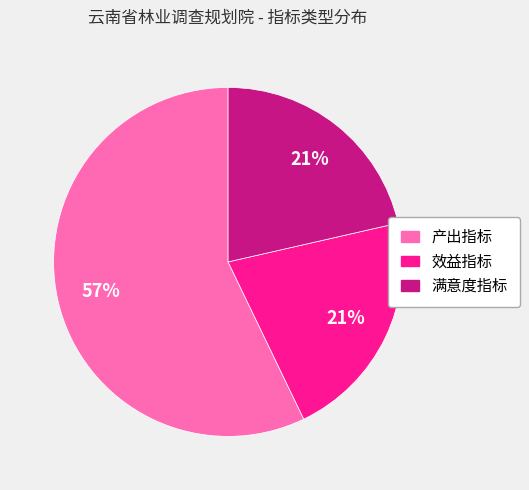

Which category has the biggest portion of the pie?

产出指标